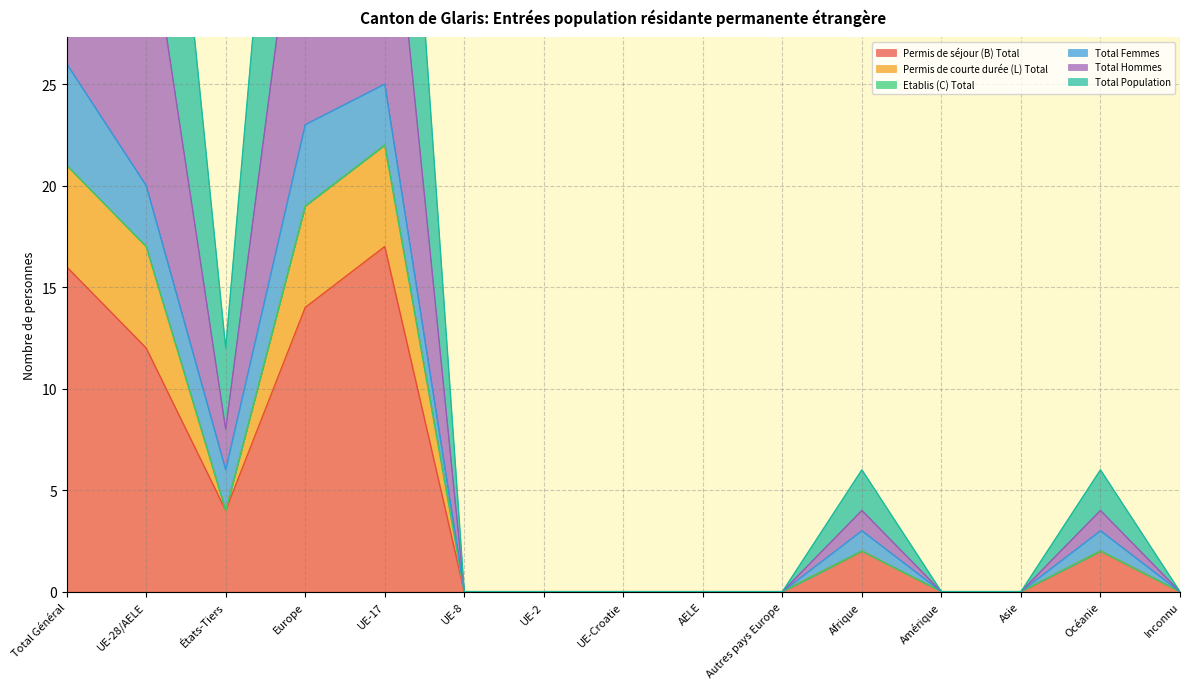

Which label corresponds to the largest value in the chart?

Total Général